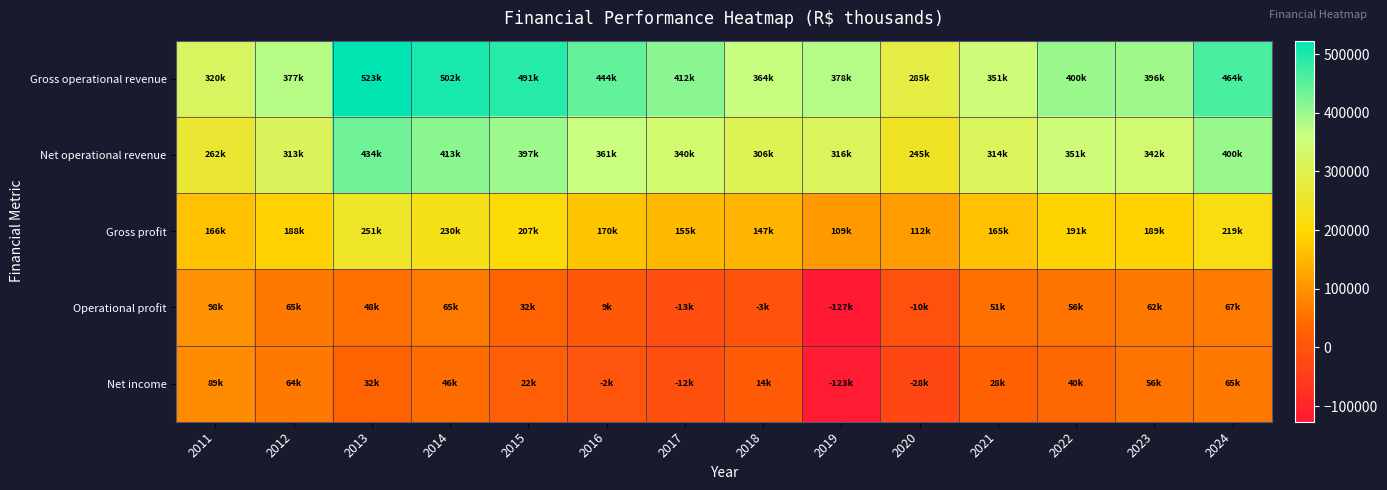

What is the smallest value displayed?

-126645